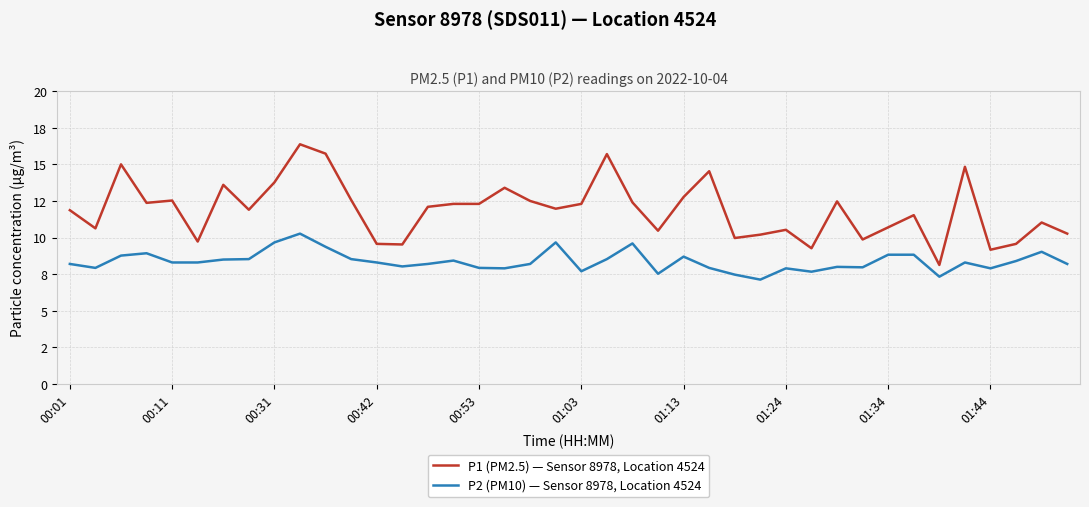

Rank the categories by P1 (PM2.5) — Sensor 8978, Location 4524 value from lowest to highest.

34, 36, 29, 13, 12, 37, 01:03, 31, 26, 27, 39, 23, 28, 00:11, 32, 38, 33, 00:01, 01:24, 19, 14, 15, 16, 20, 00:42, 22, 30, 18, 00:53, 11, 24, 17, 01:13, 01:34, 25, 35, 00:31, 21, 10, 01:44